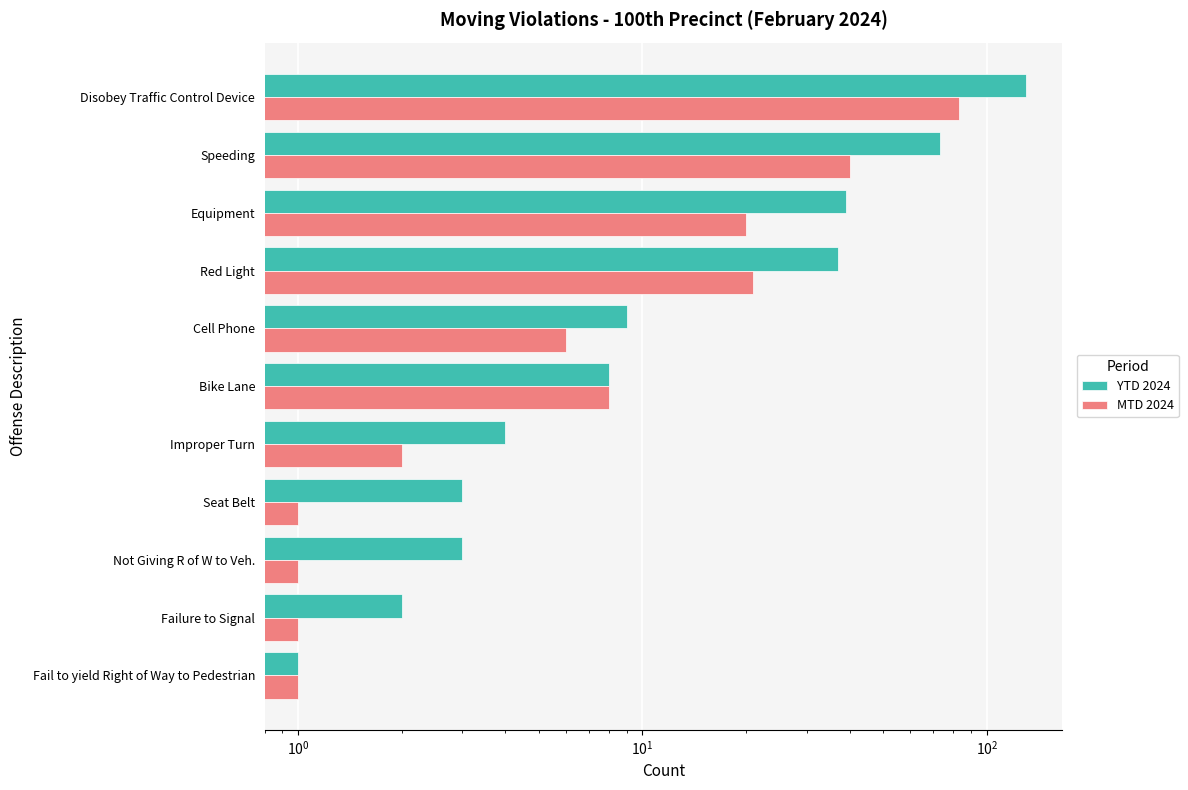

What is the value of the MTD 2024 bar at the 3rd from the left?

1